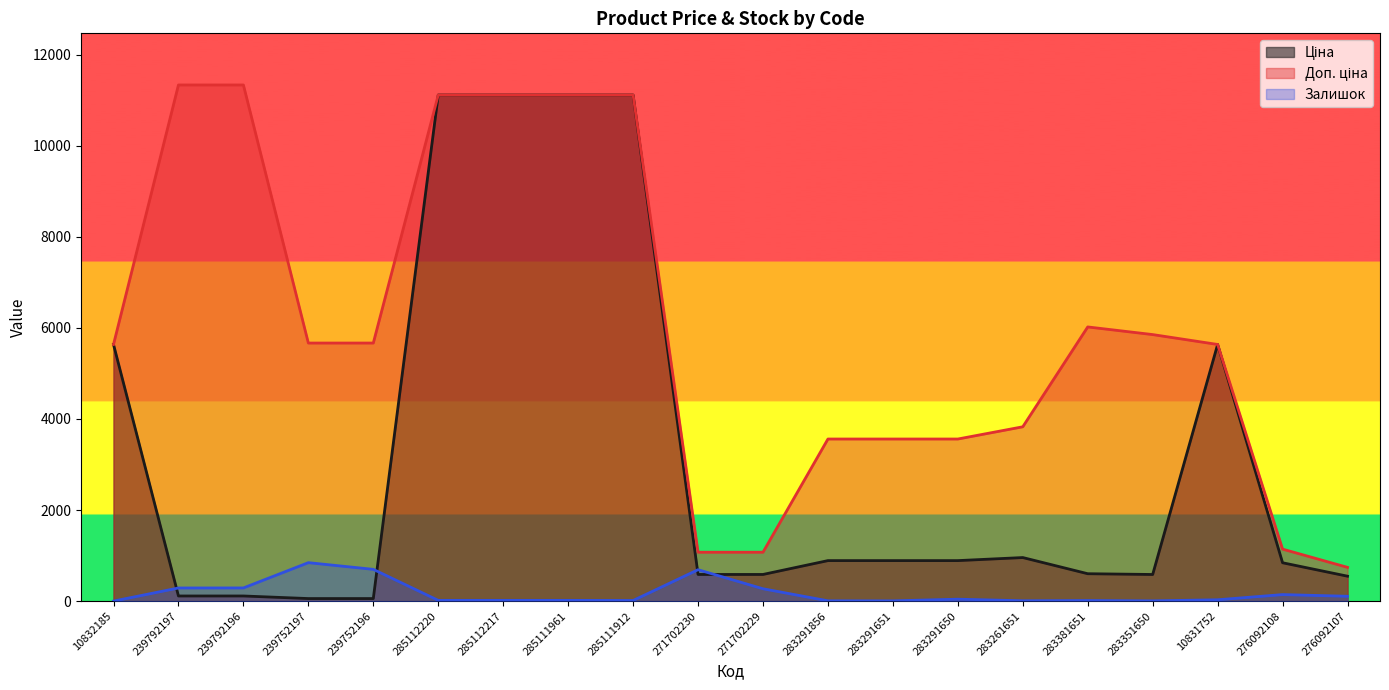

True or false: Ціна has more than 1 interior local peaks.

True